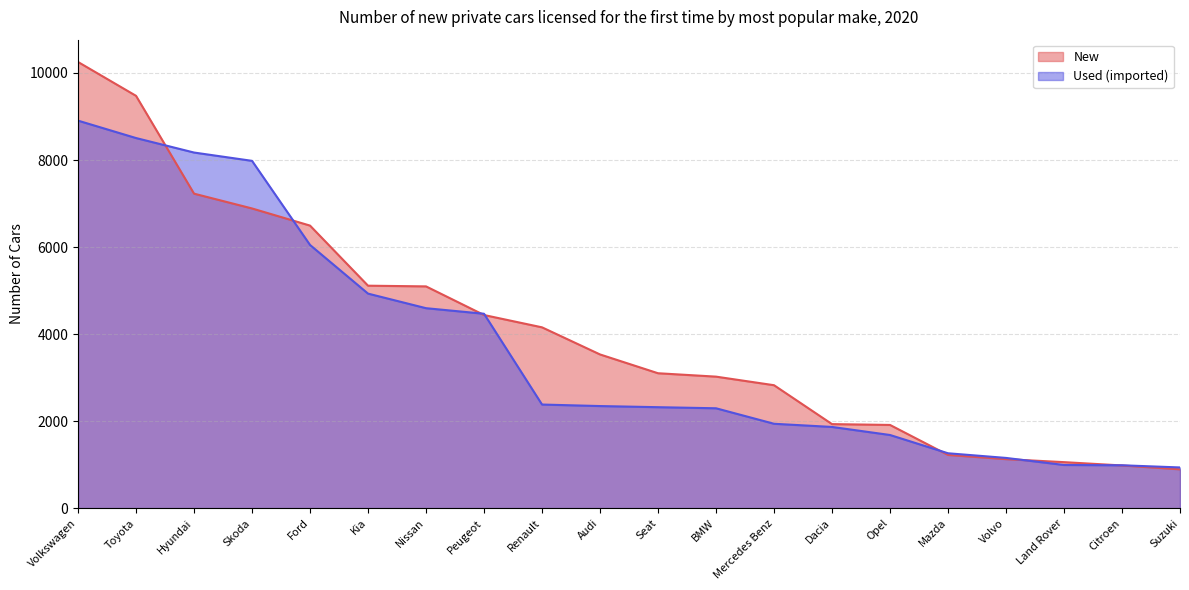

True or false: New has more than 2 points higher than both neighbors.

False